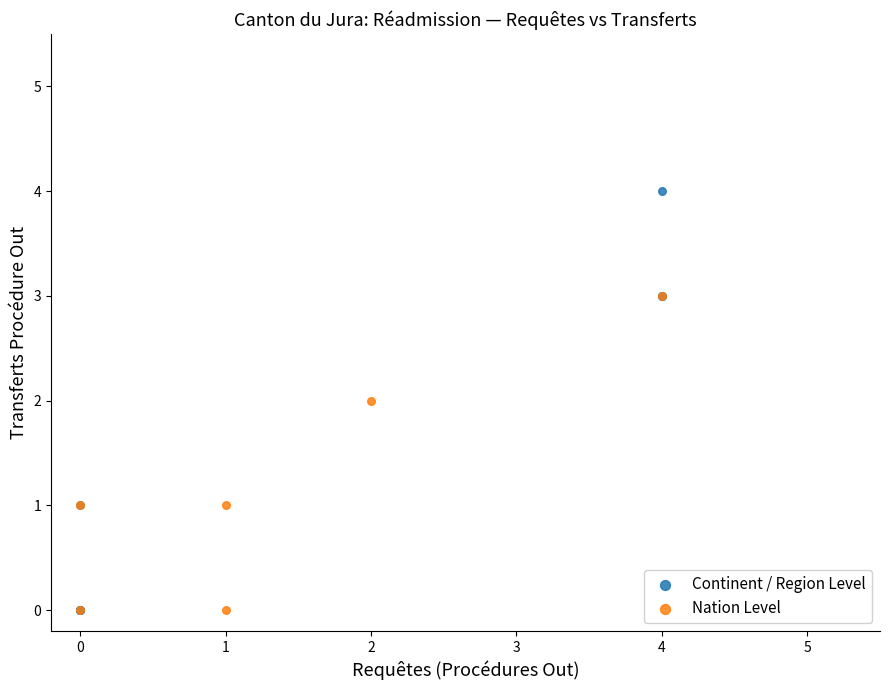

Which series has the widest spread of Y values?

Continent / Region Level